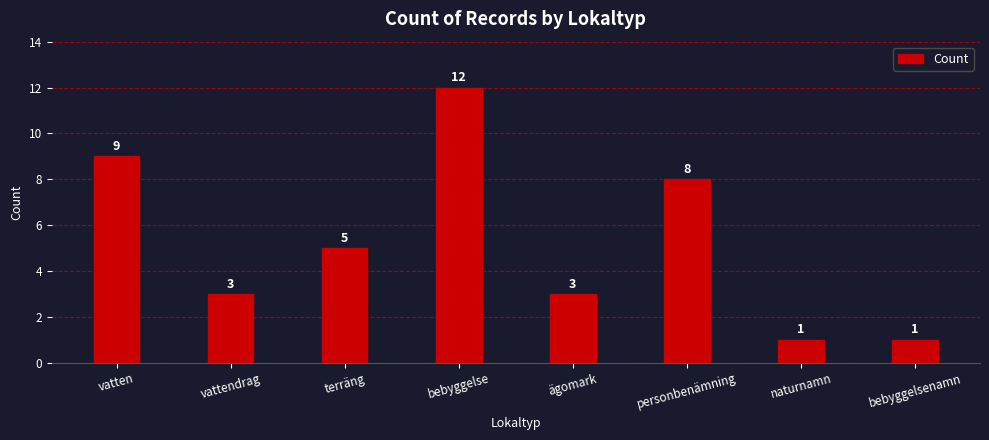

What position from the left is naturnamn?

7